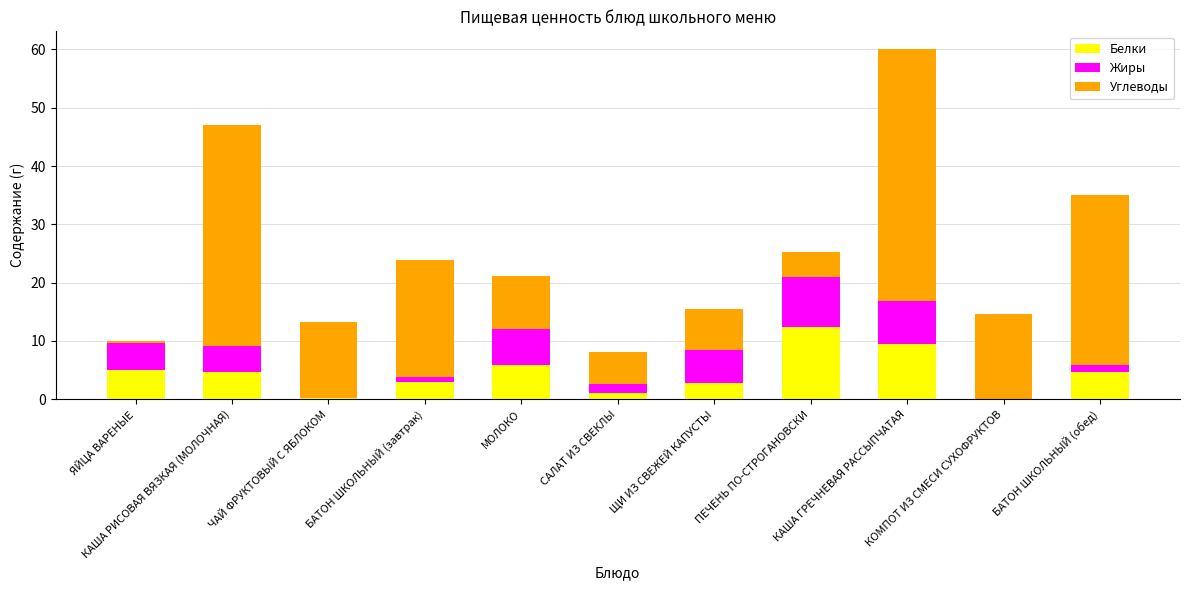

What is the maximum value for Белки?

12.4